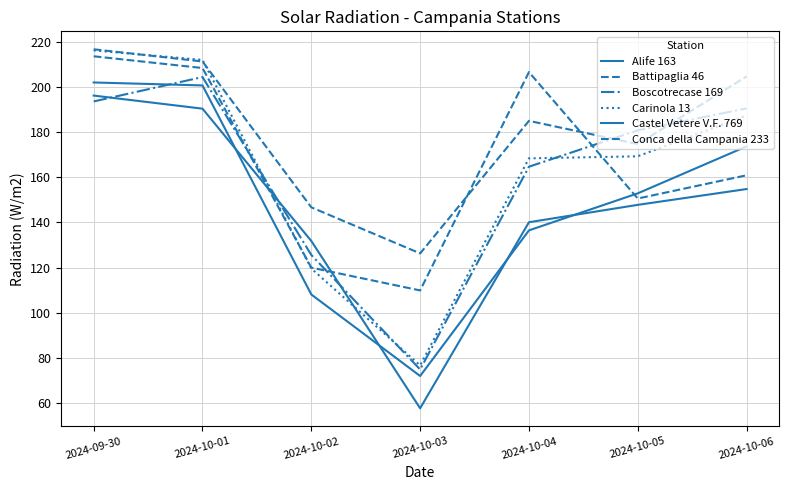

Rank the series by their maximum value, from lowest to highest.

Alife 163, Castel Vetere V.F. 769, Boscotrecase 169, Conca della Campania 233, Carinola 13, Battipaglia 46